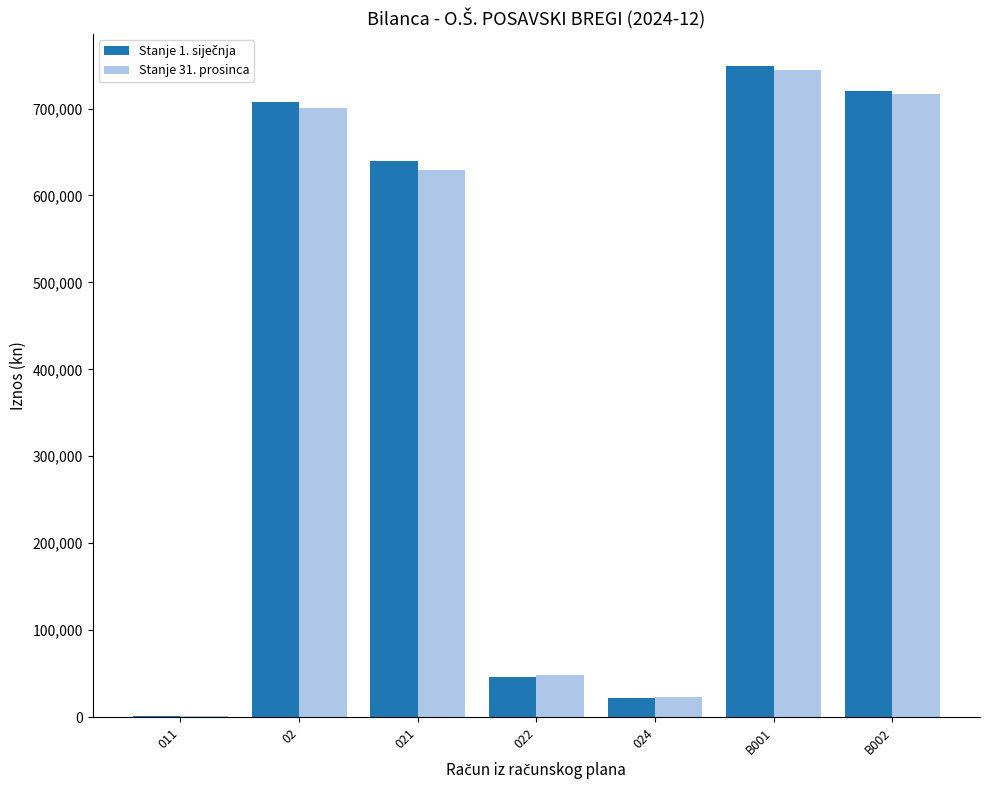

At which category does the chart reach its peak across all series?

B001